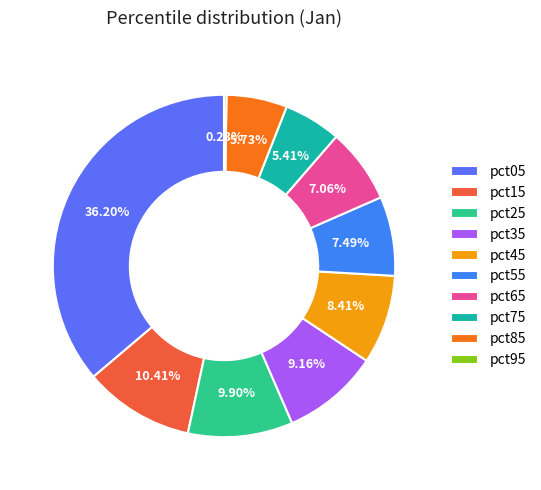

Is there a majority slice in this chart?

No